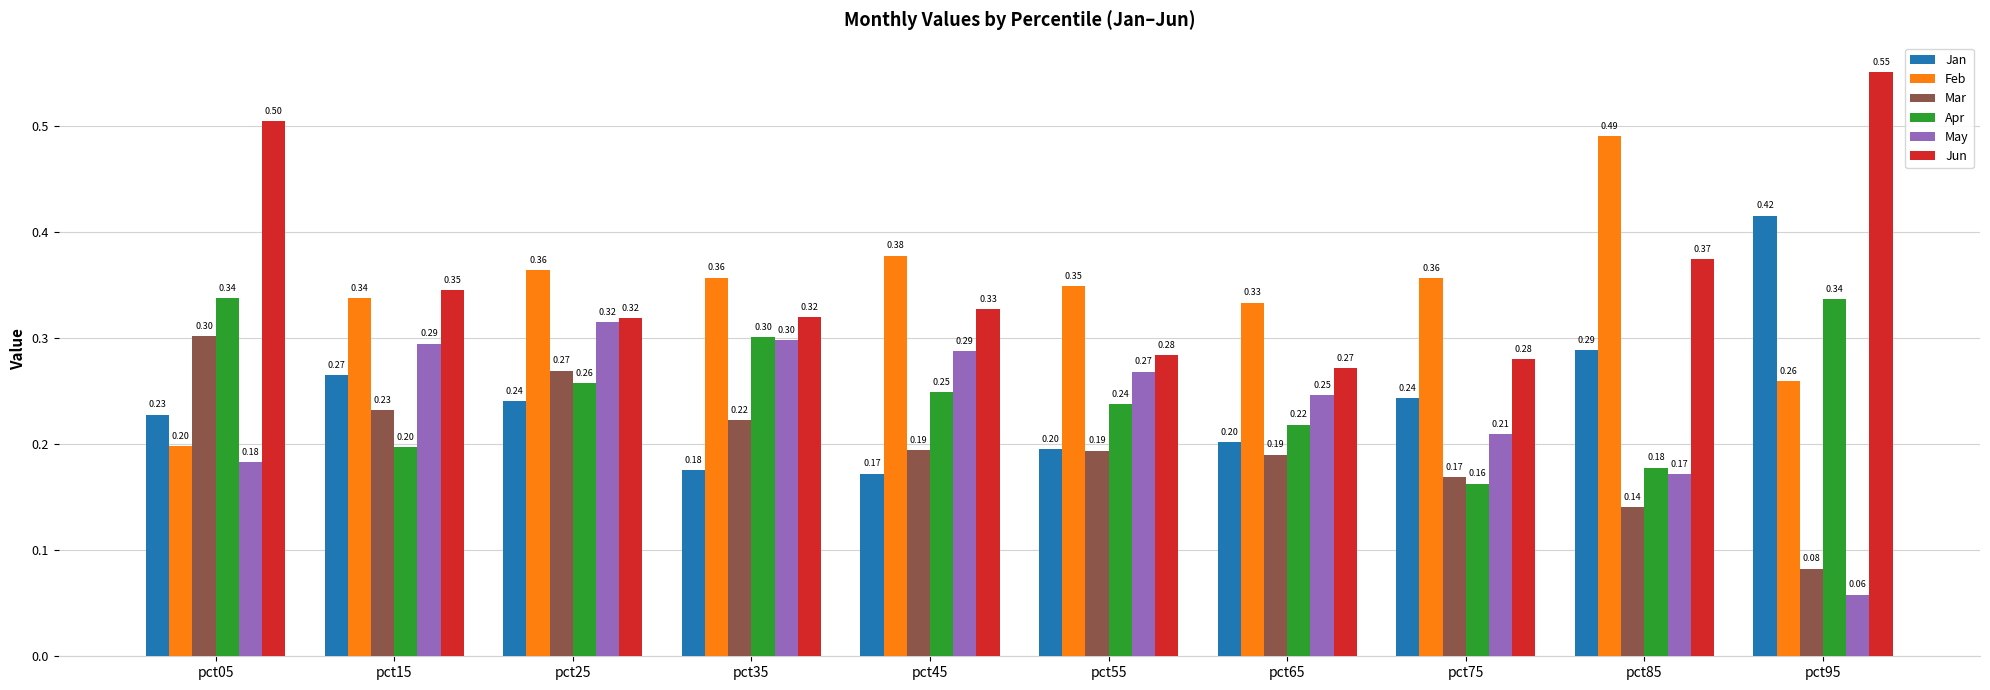

What is the maximum value for Feb?

0.5